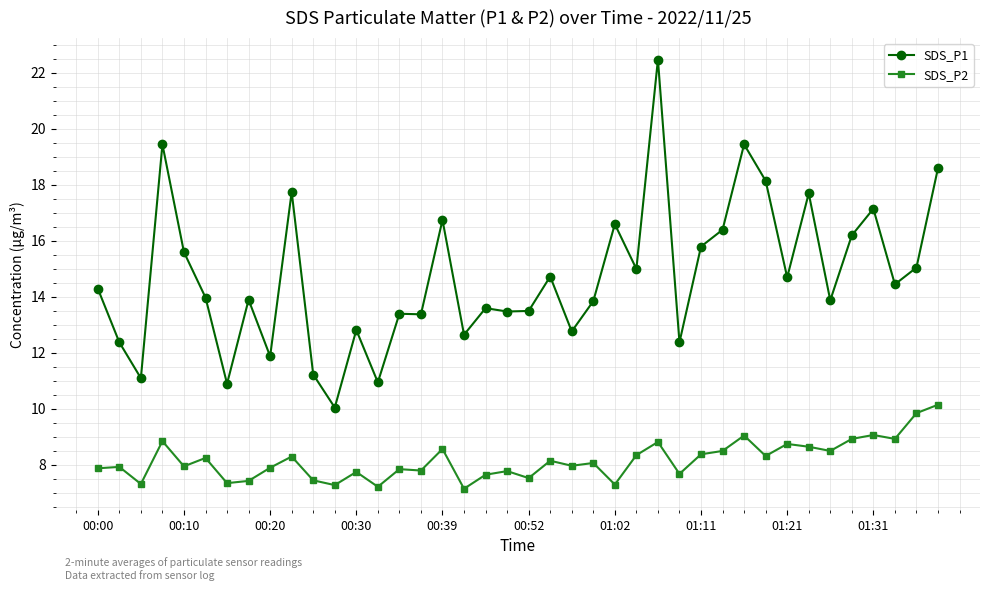

Rank the series by their average value, from lowest to highest.

SDS_P2, SDS_P1